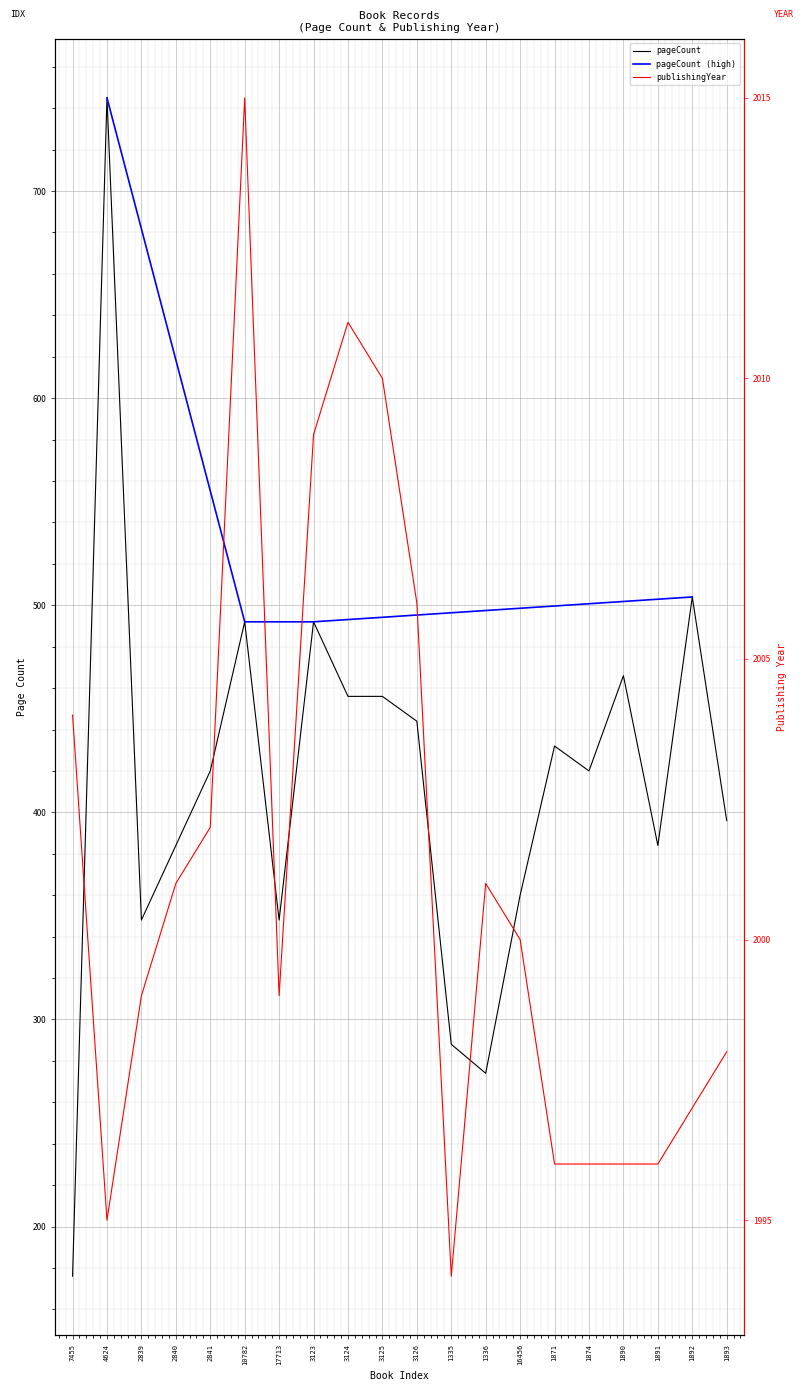

How many values in the publishingYear series are below 2000?

10